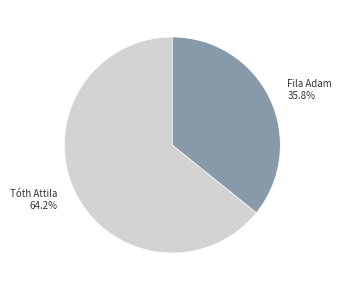

Which category has the smallest portion of the pie?

Fila Adam